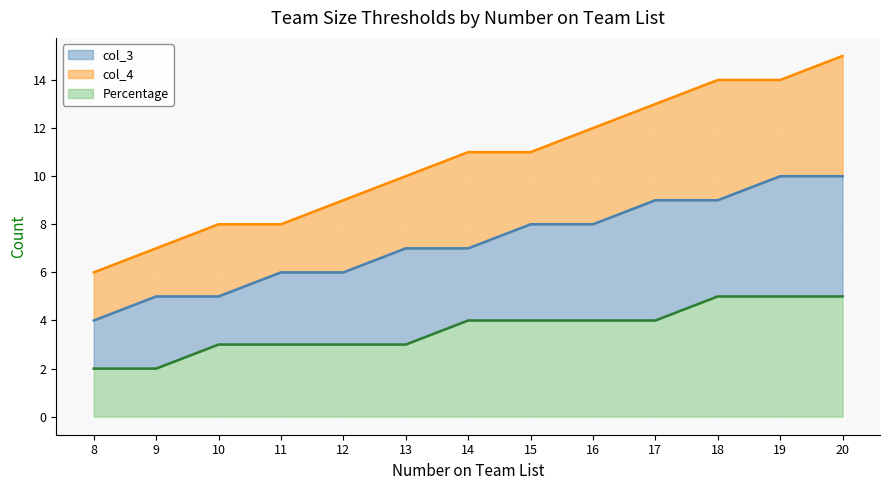

What is the value of the Percentage point at the 13th from the left?

5